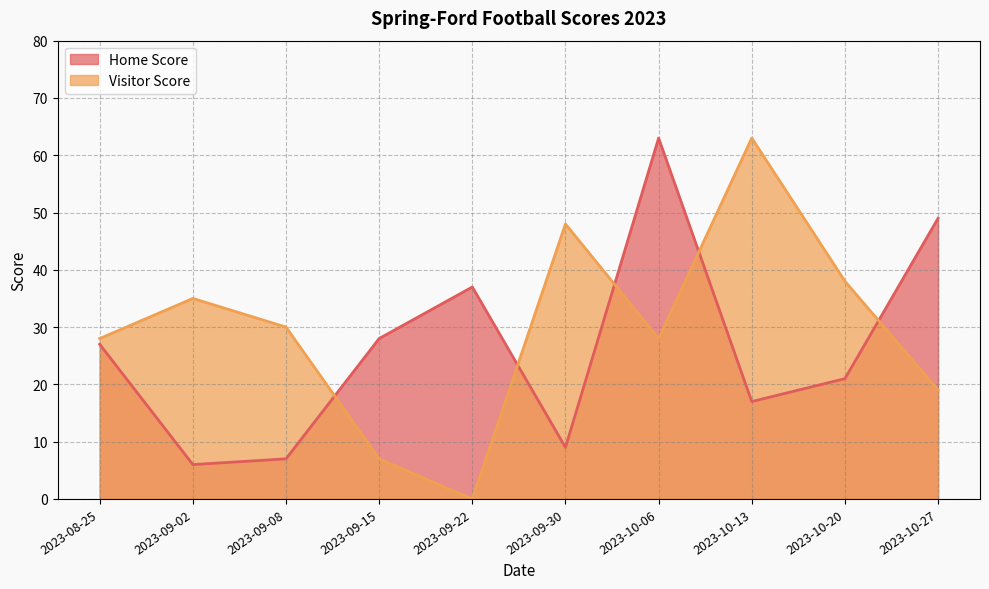

Which series has the widest spread of values?

Visitor Score